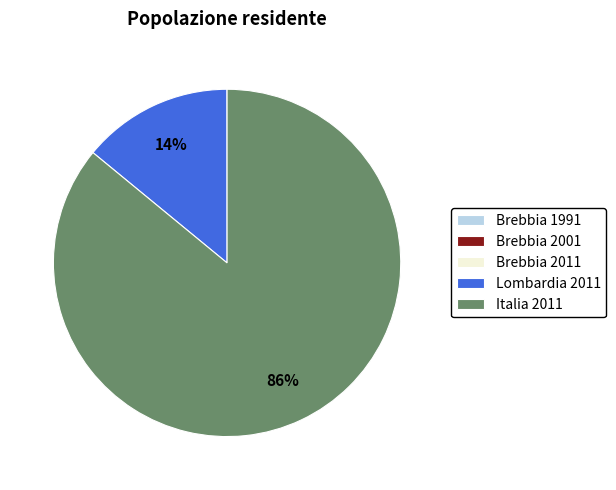

What is the largest slice in the pie chart?

Italia 2011